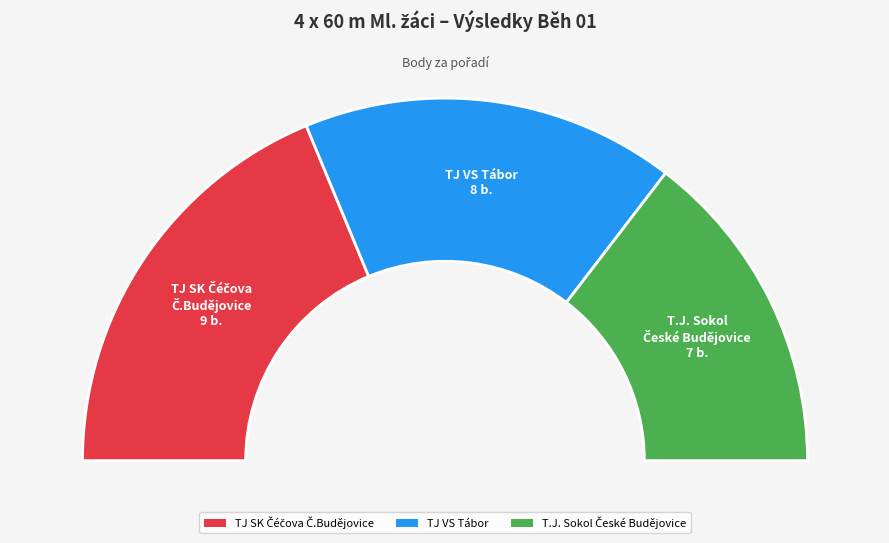

To the nearest percent, what is the average slice percentage?

33%